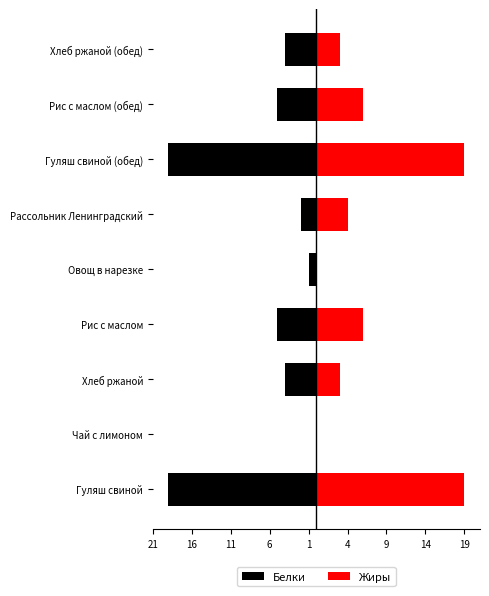

What is the minimum value shown in the chart?

-19